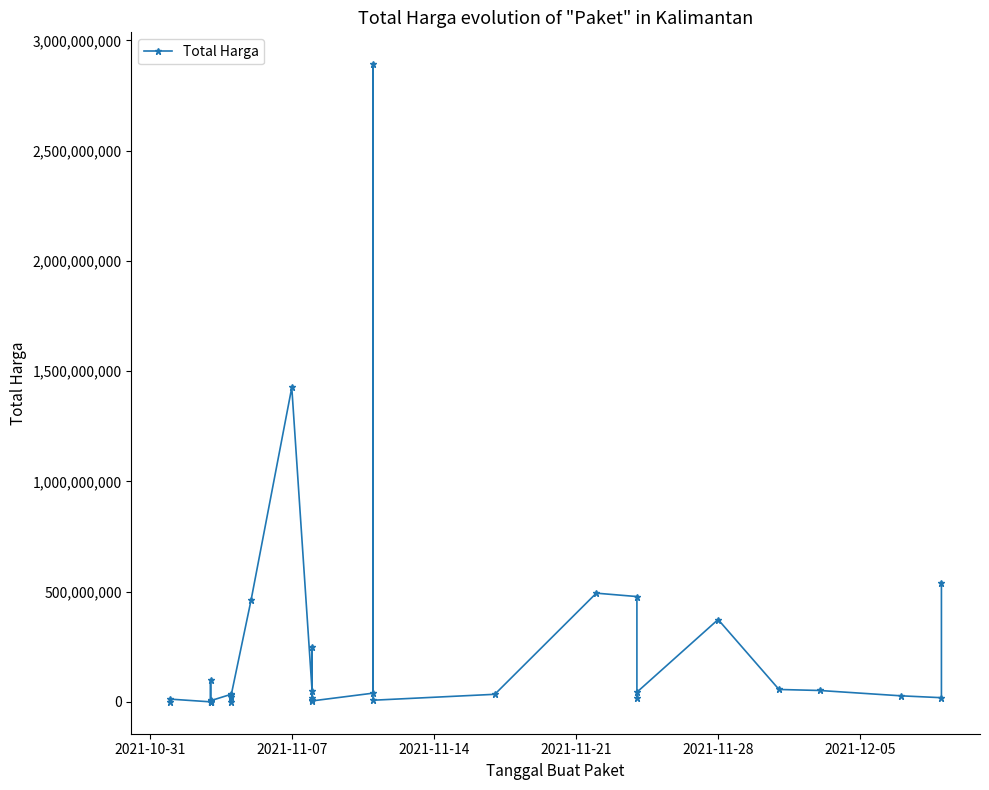

What is the minimum value shown in the chart?

78000